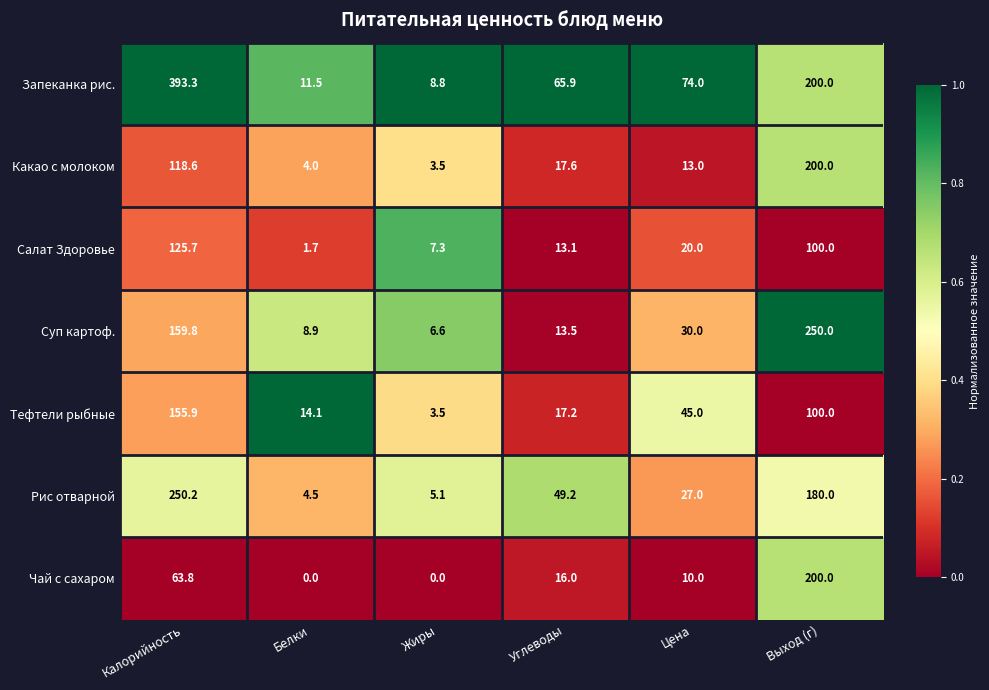

What is the greatest value displayed?

393.3